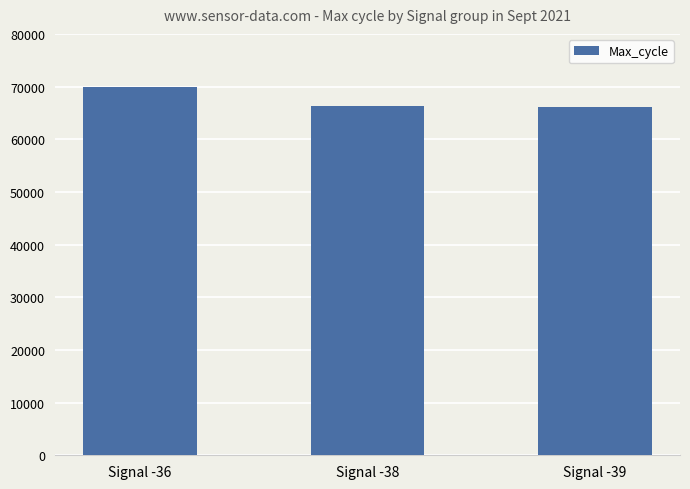

What is the ratio of the value at Signal -36 to the value at Signal -38?

1.1